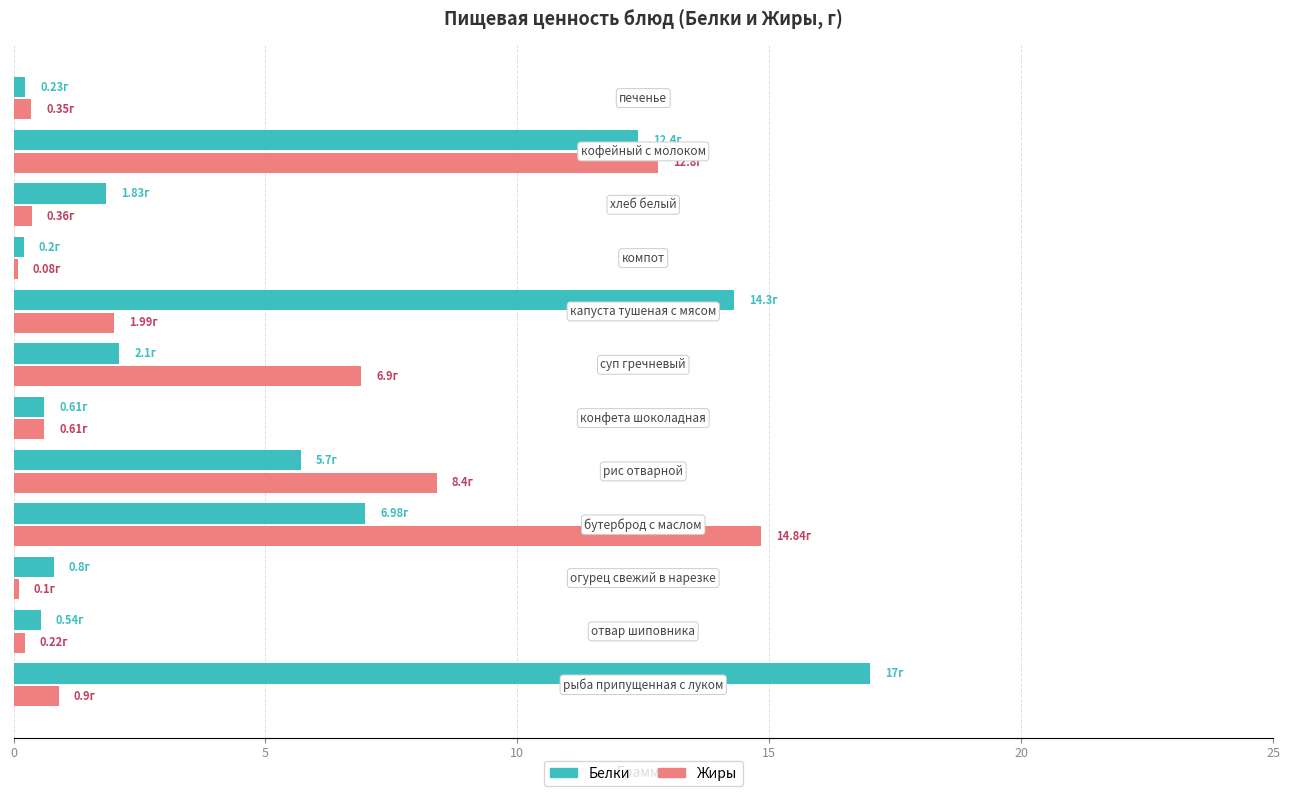

Which series has the largest range (max minus min)?

Белки